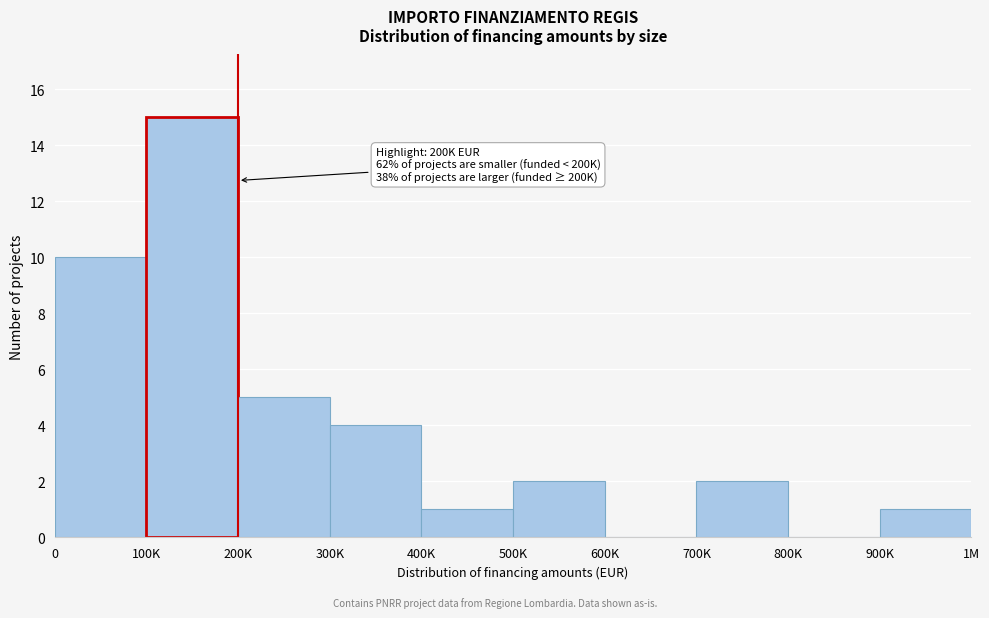

Reading right to left, extract all data points from this chart.

900K=1	800K=0	700K=2	600K=0	500K=2	400K=1	300K=4	200K=5	100K=15	0=10